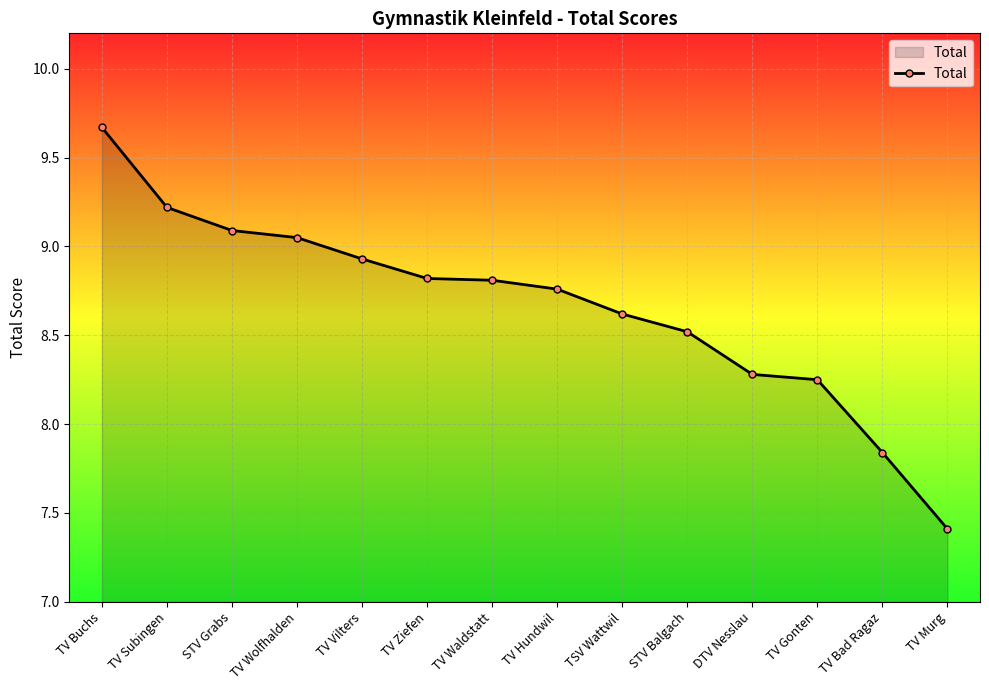

The chart shows a value of 9.2 at TV Subingen. True or false?

True